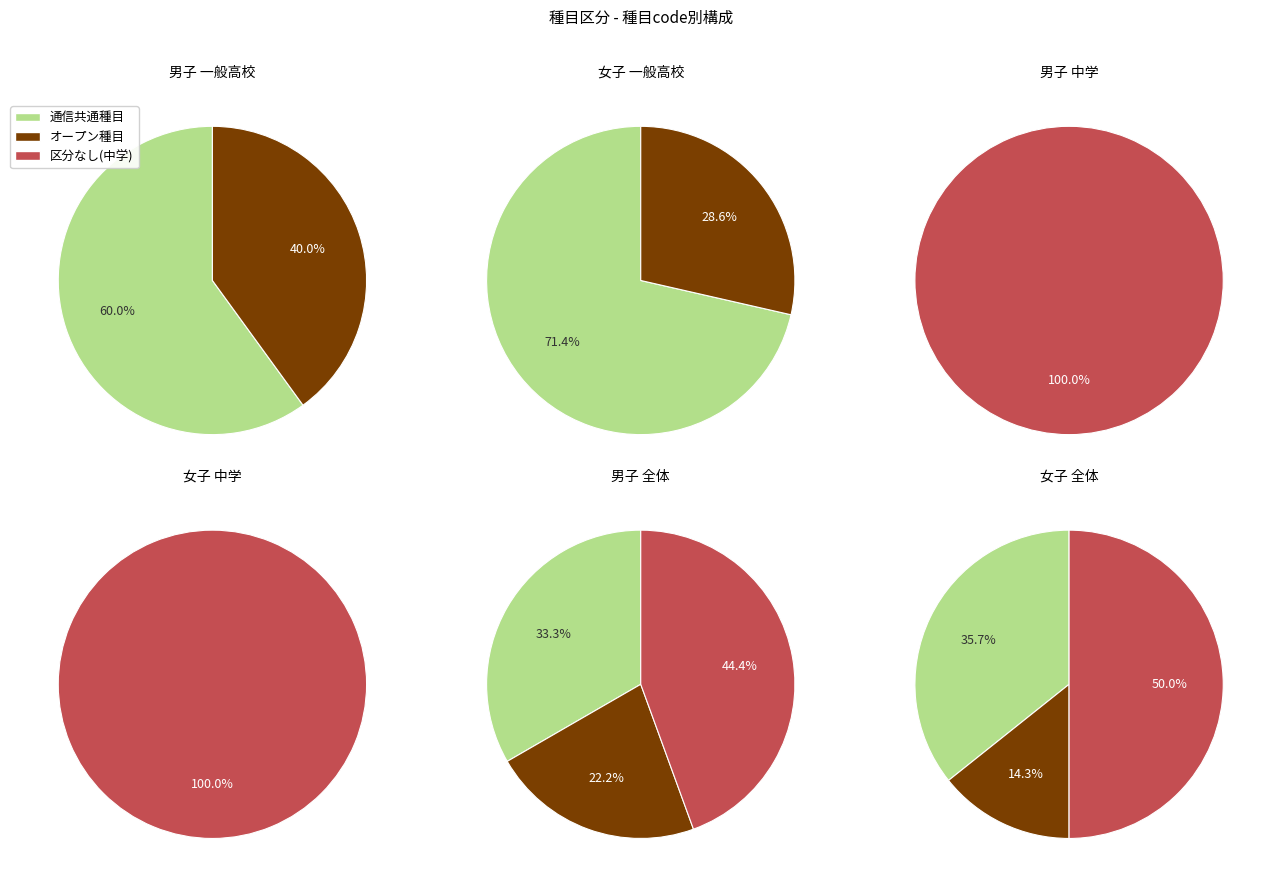

To the nearest percent, what percentage of the pie is 0?

50%